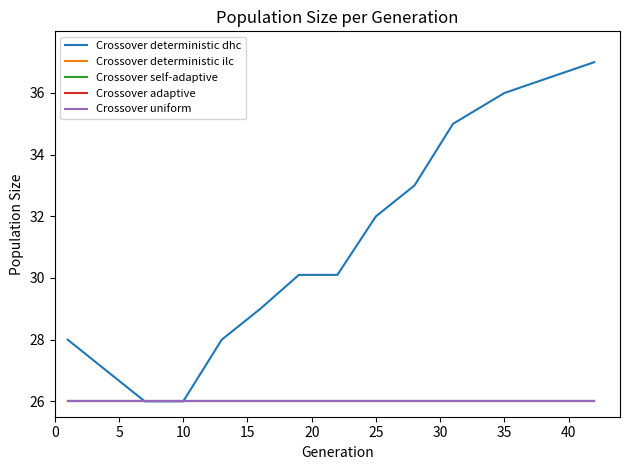

At how many categories does at least one series exceed 31?

5